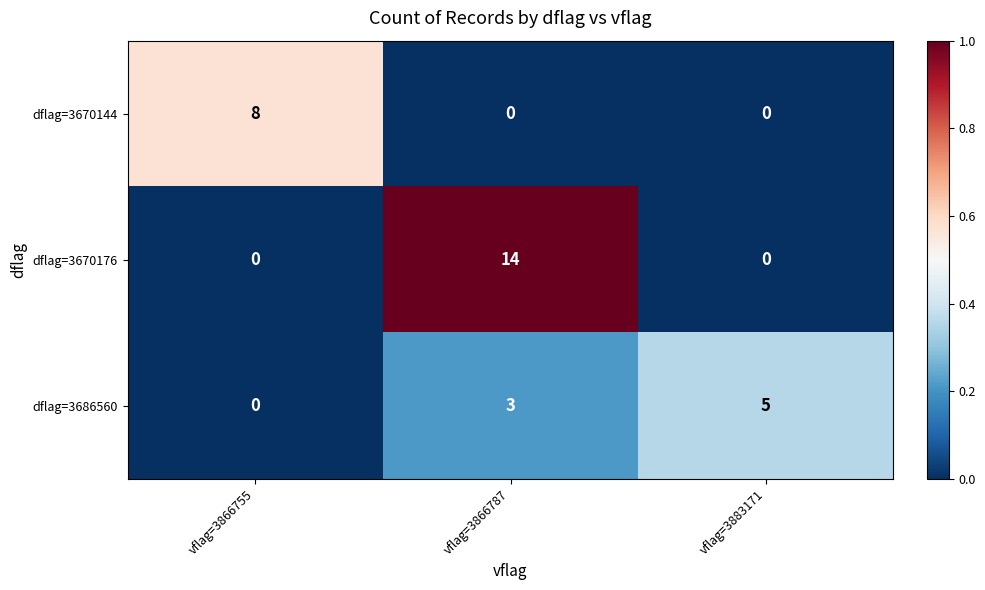

List the series in order of their peak value, lowest first.

dflag=3686560, dflag=3670144, dflag=3670176